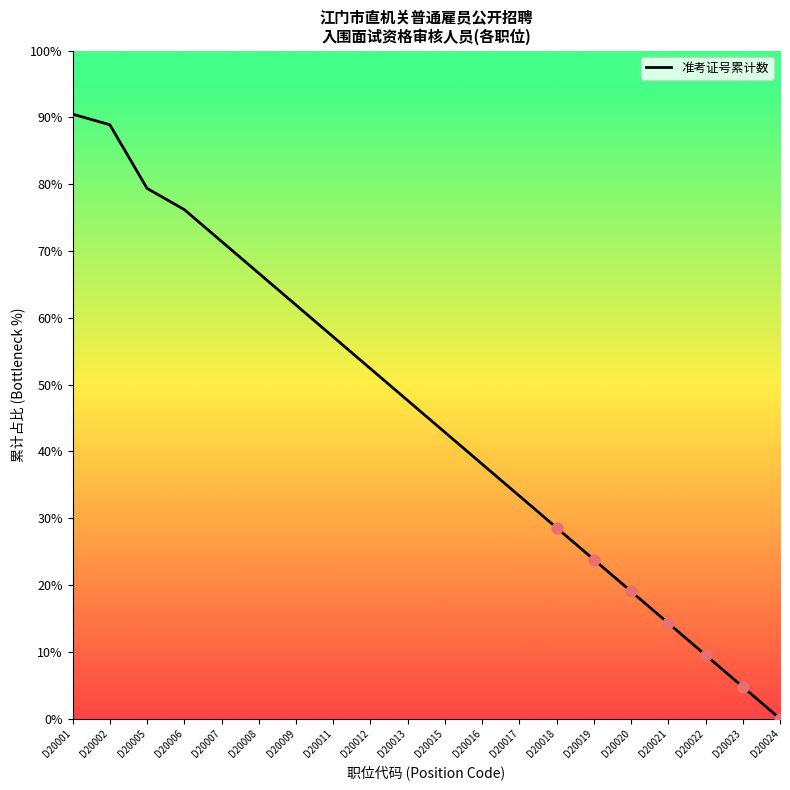

Between D20013 and D20009, which is larger?

D20009